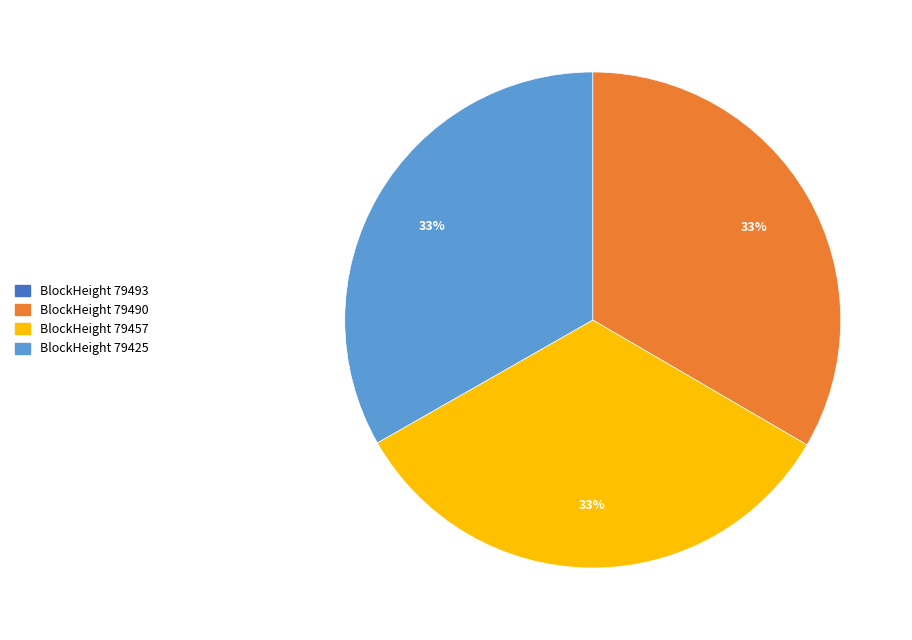

Is there any slice that represents more than half of the pie?

No